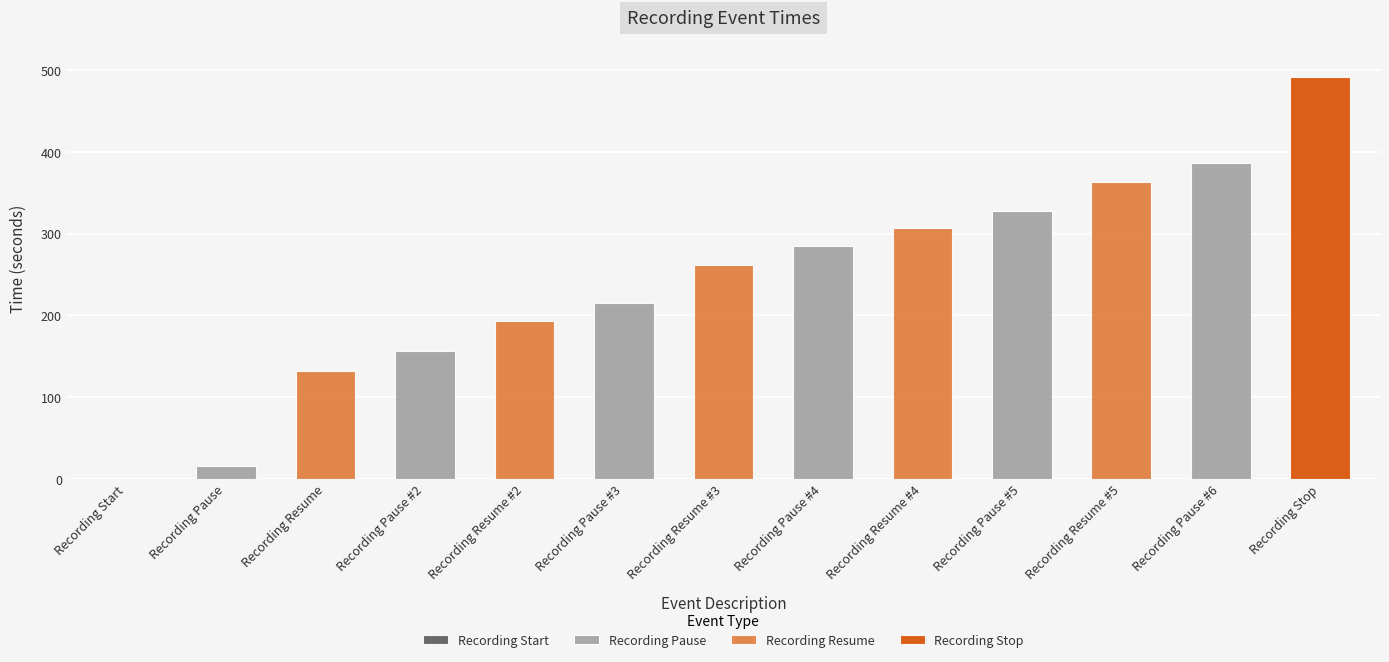

Reading right to left, what are all the values shown in this chart?

491.5	386.0	362.8	328.2	307.1	284.8	261.7	215.6	192.9	156.3	131.9	16.1	0.0